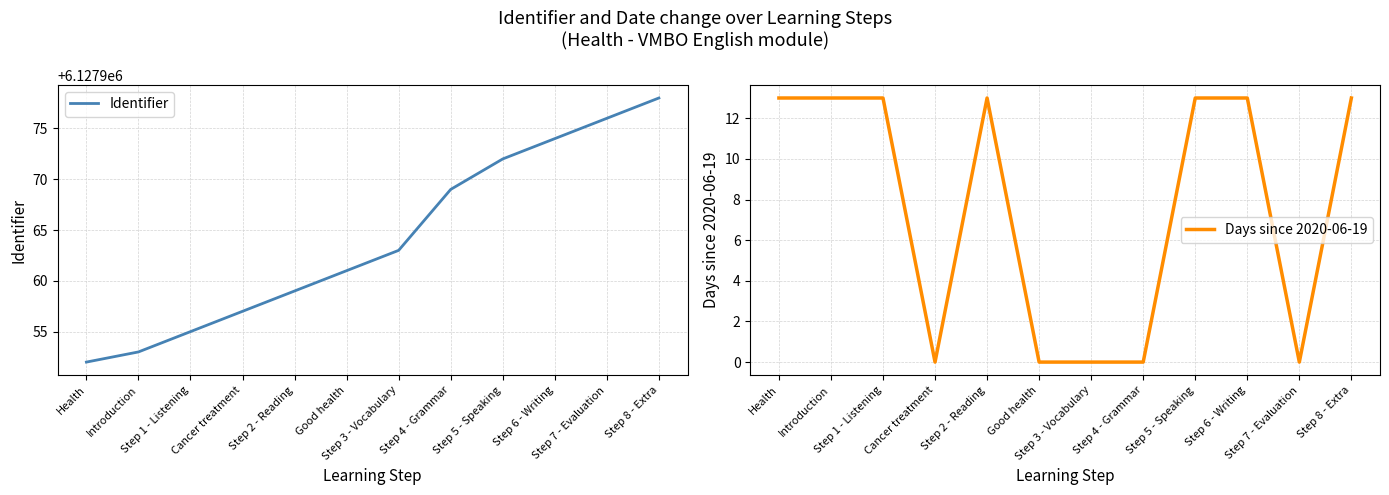

How many data points in Identifier are less than 6127963?

6